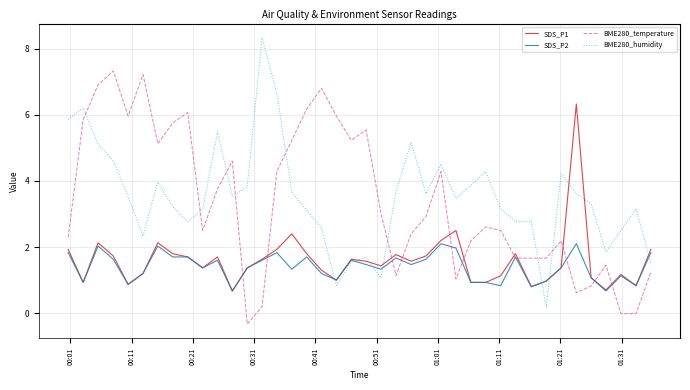

What is the minimum value for SDS_P1?

0.7